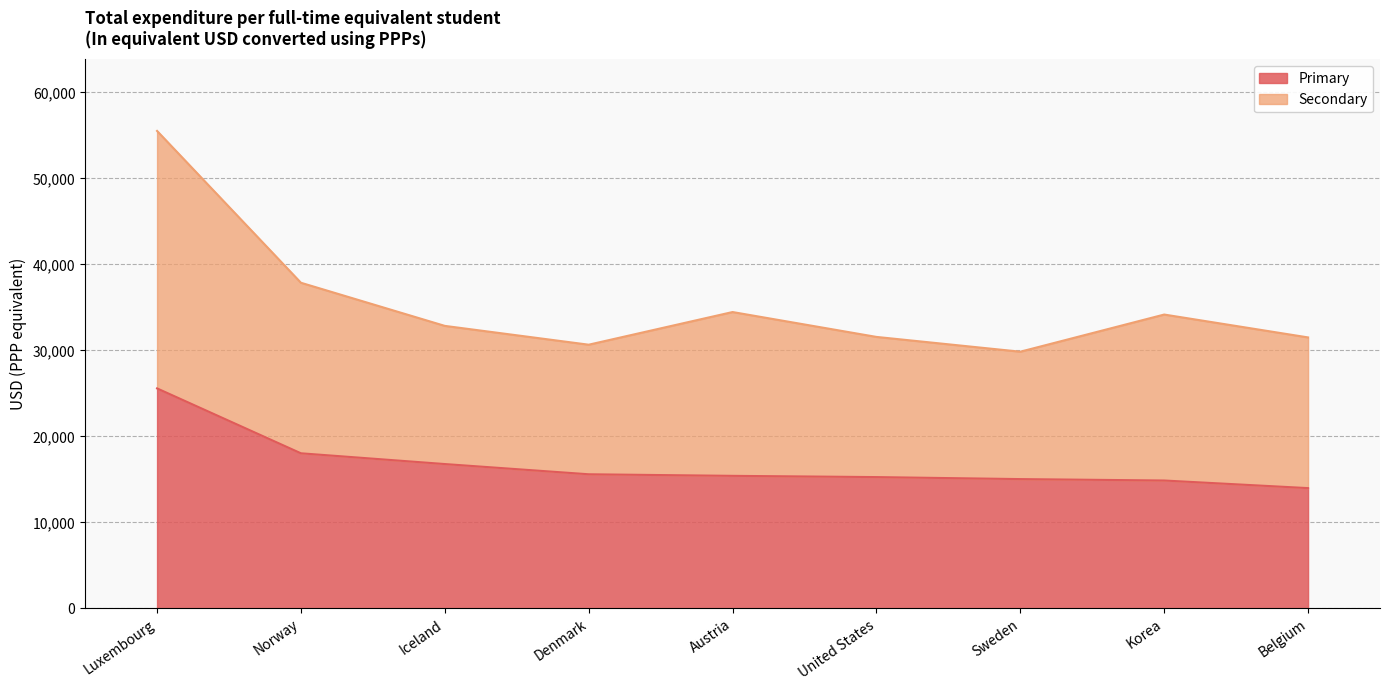

At which category does the chart reach its minimum across all series?

Belgium